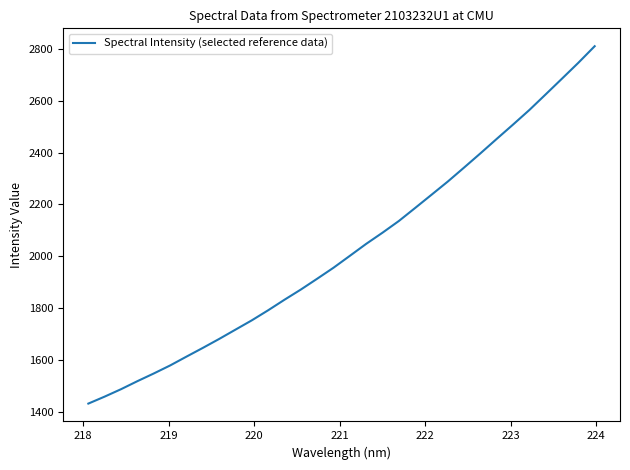

What is the smallest value displayed?

1430.6